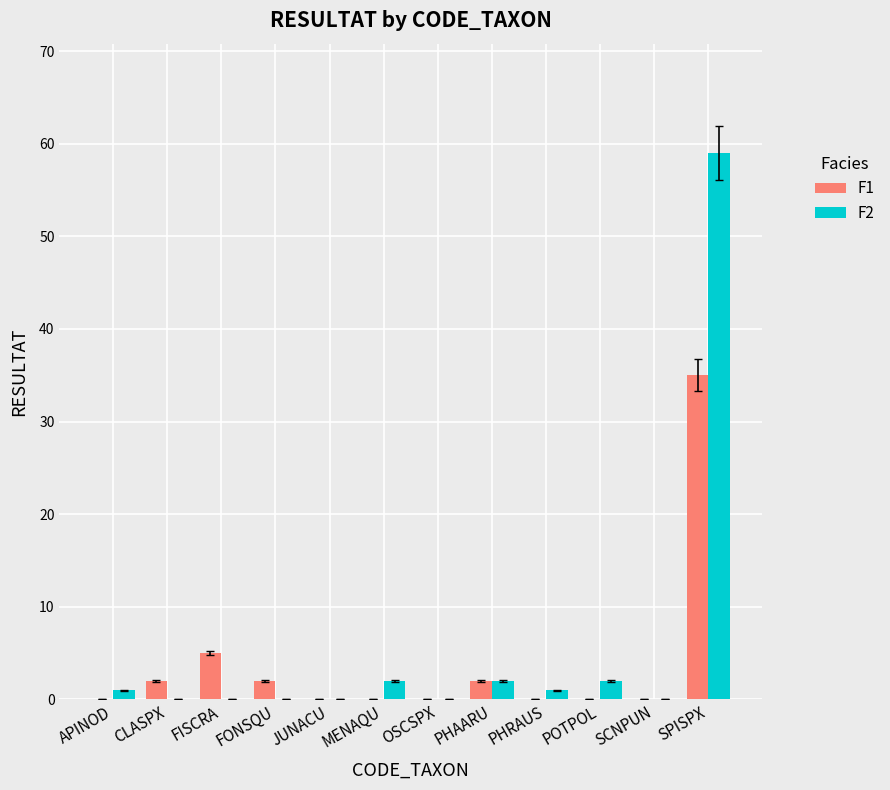

True or false: F2 has a value of 1.0 at APINOD.

True